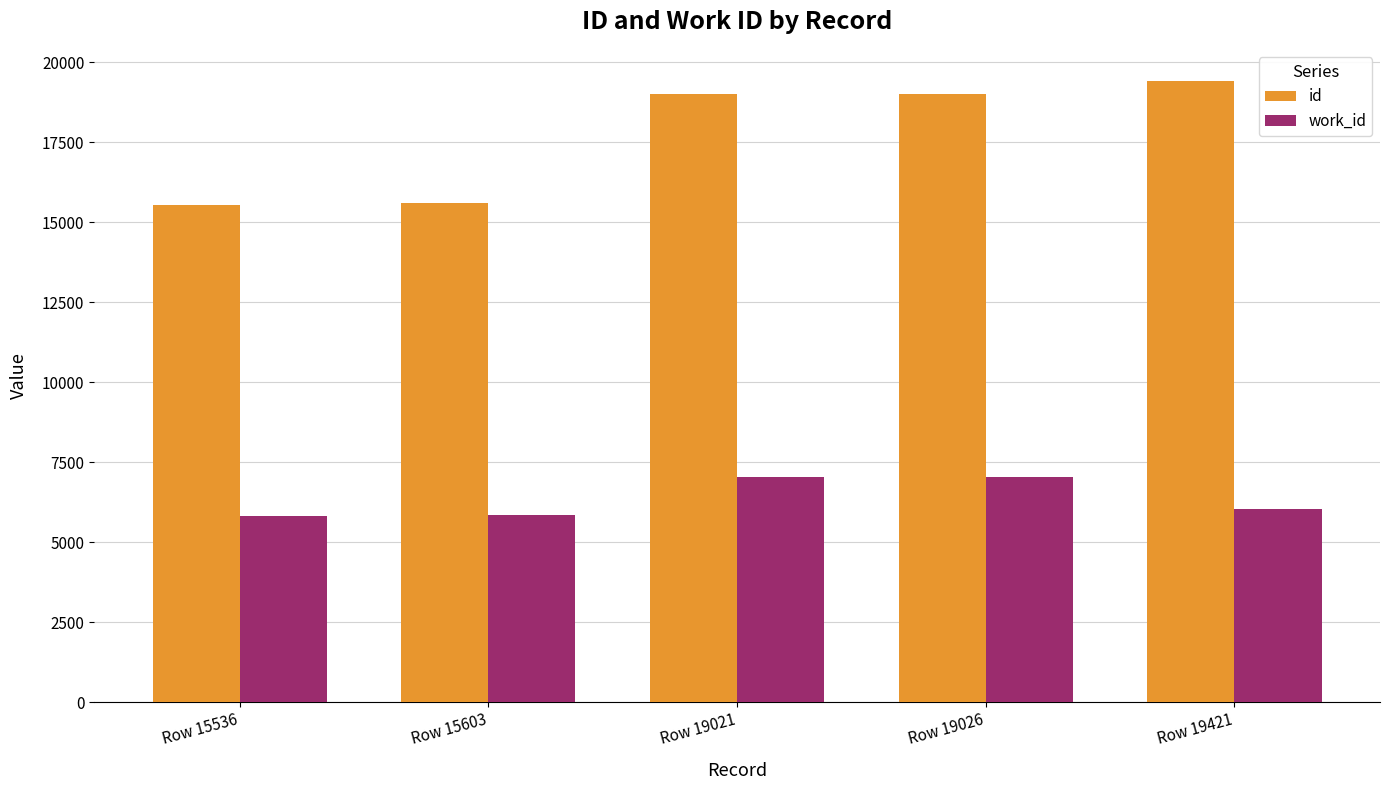

True or false: id has a value of 19421 at Row 19421.

True